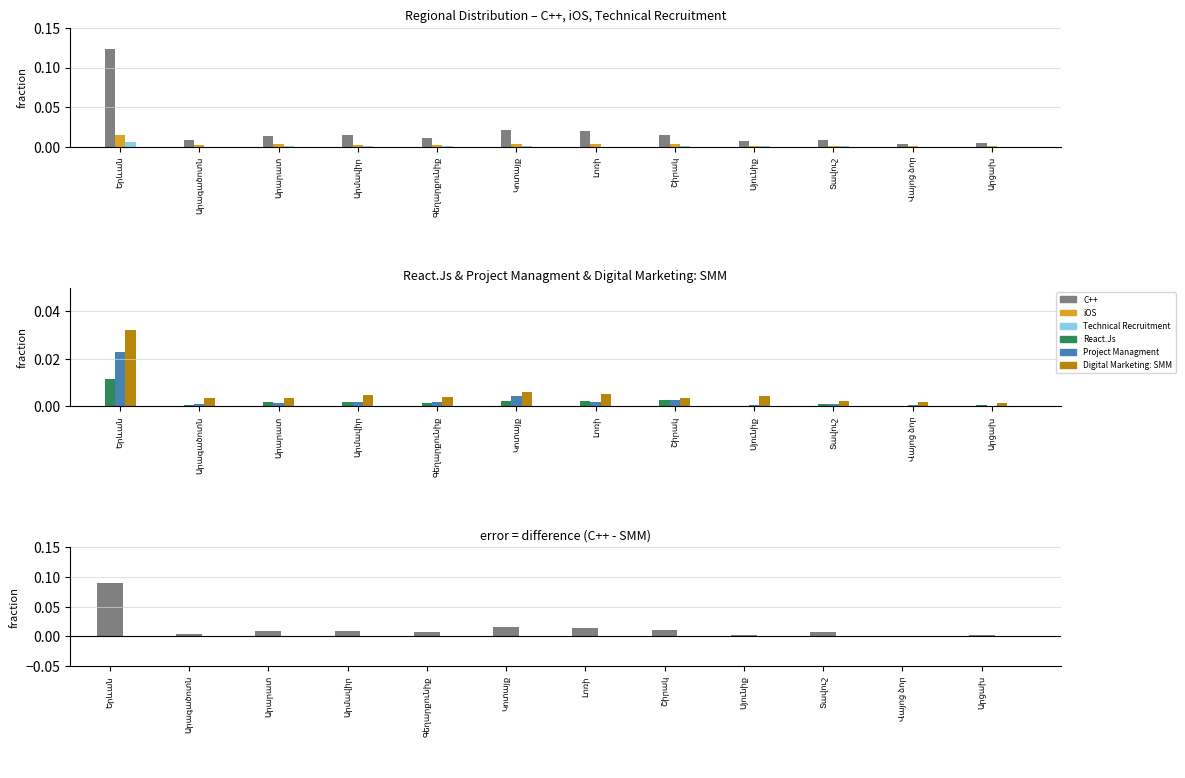

The value of C++ at Գեղարքունիք is 0.0. True or false?

False